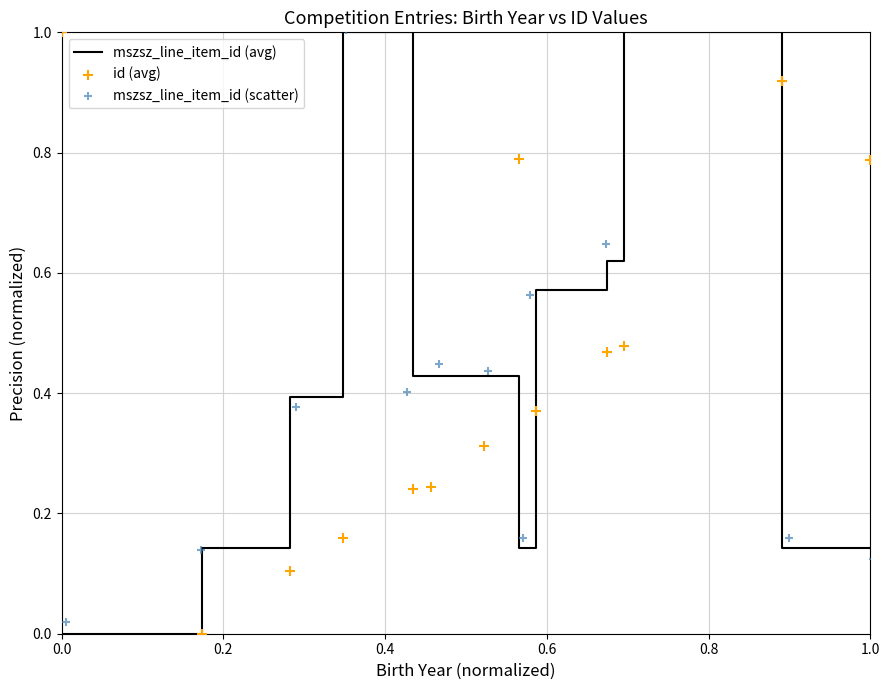

At how many categories does at least one series exceed 0?

13